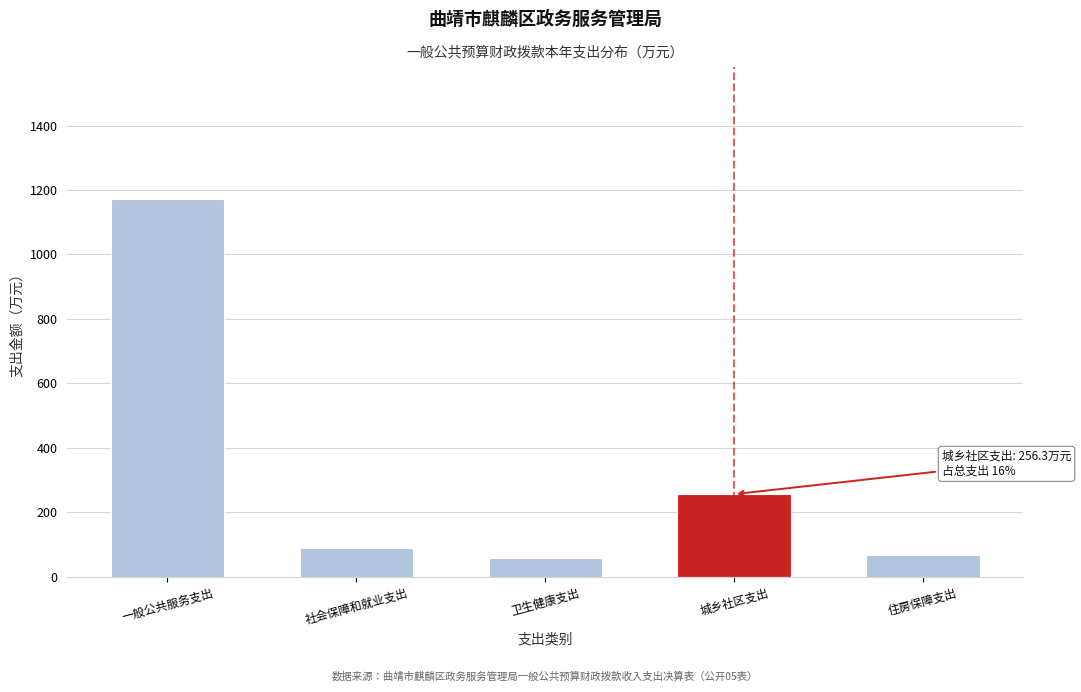

Reading left to right, list all the values displayed in this chart.

1171.6	90.1	59.1	256.3	67.4